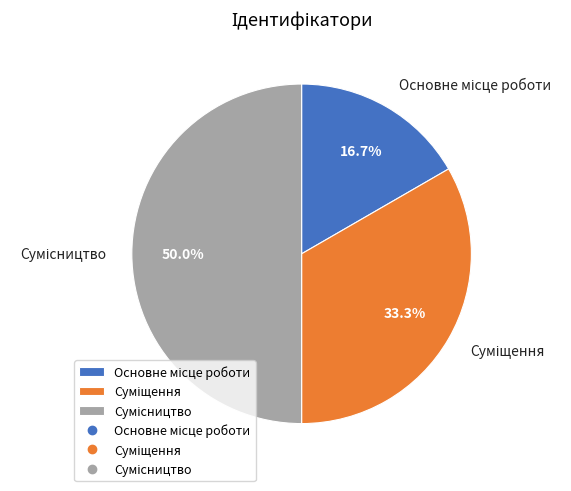

Is the sum of Суміщення and Сумісництво greater than half?

Yes